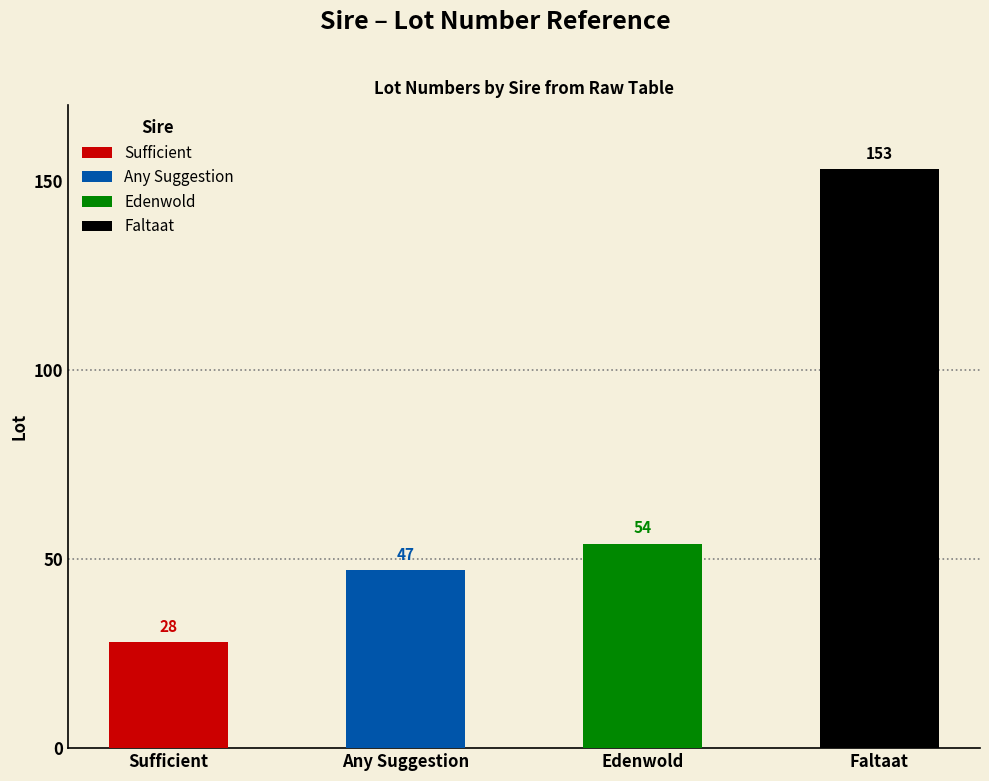

Between Edenwold and Faltaat, which is larger?

Faltaat